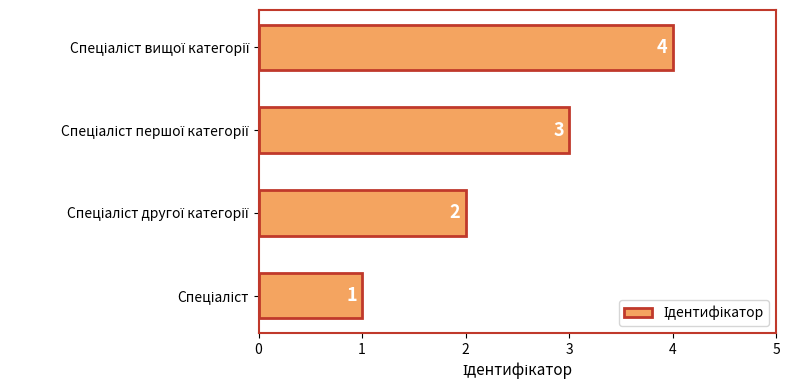

How many values are between 2 and 4?

3